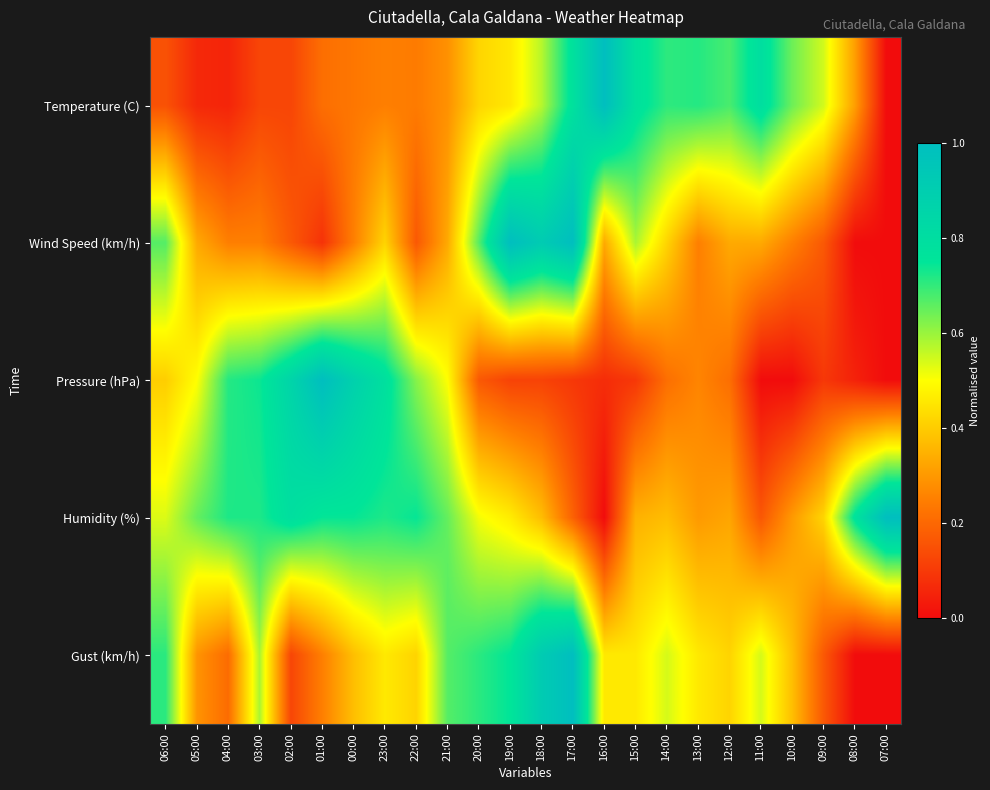

List the series in order of their peak value, highest first.

Temperature (C), Wind Speed (km/h), Pressure (hPa), Humidity (%), Gust (km/h)